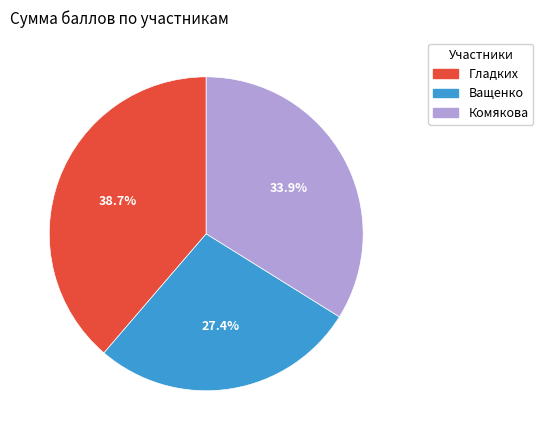

To the nearest percent, what percentage of the pie is Гладких?

39%